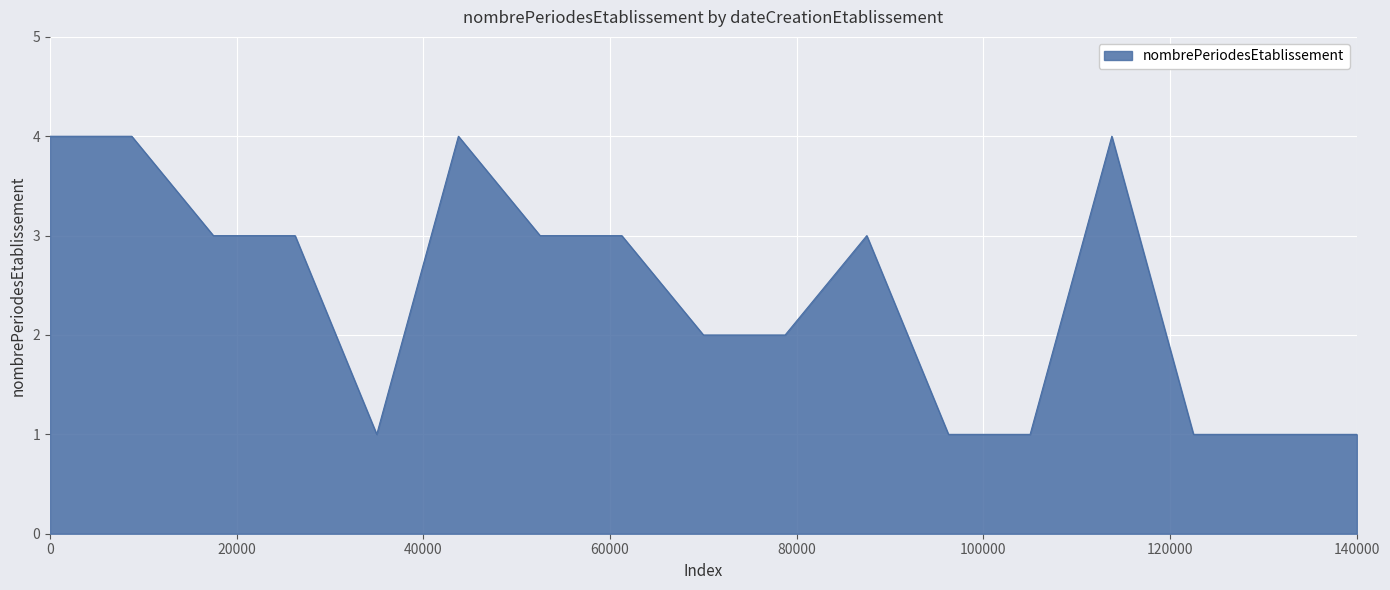

Does the chart display data point markers on the line(s)?

No